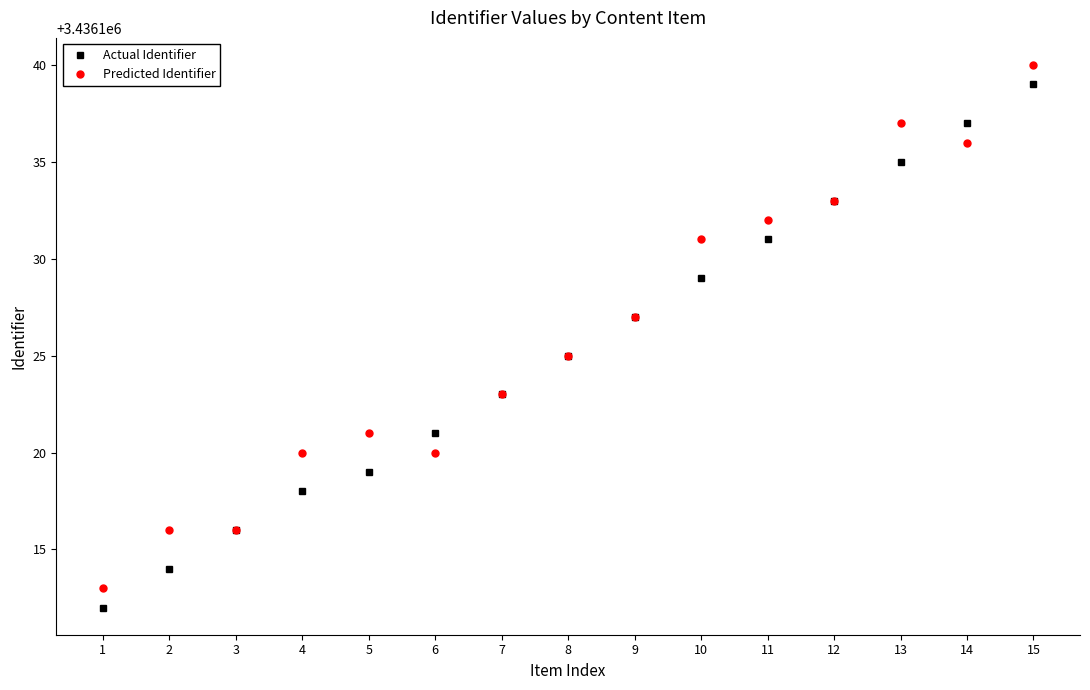

What is the value of the Predicted Identifier point at the 14th from the left?

3436136